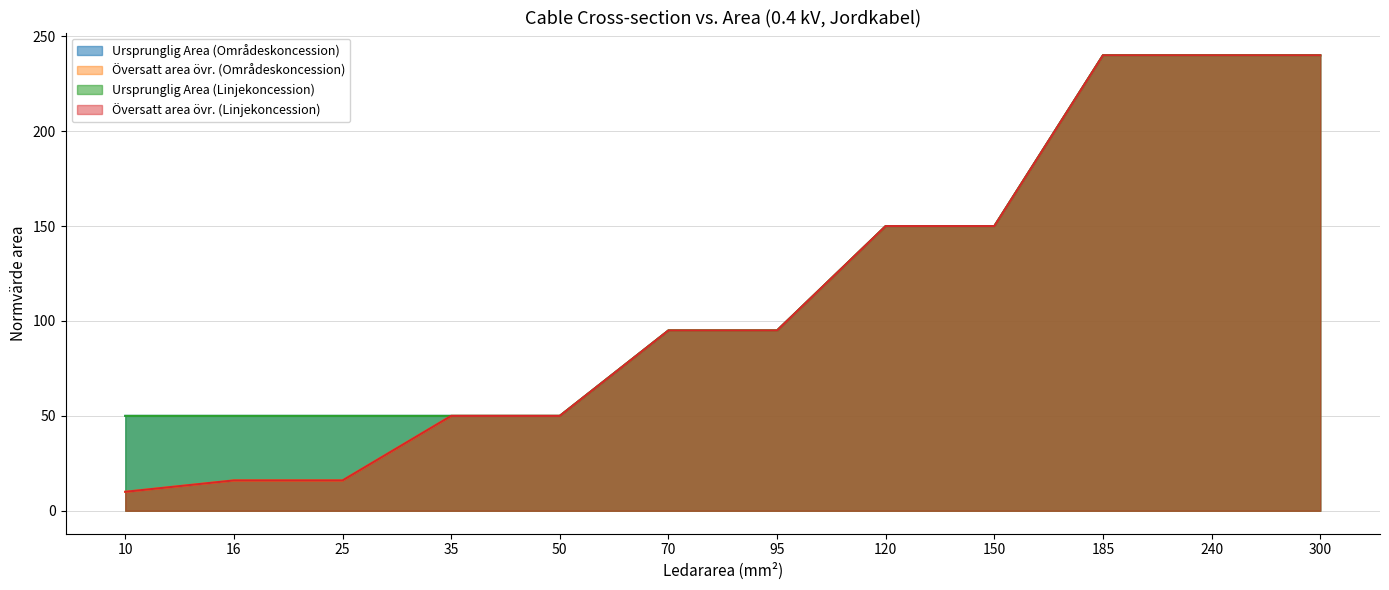

Reading right to left, list all the values displayed in this chart.

Ursprunglig Area (Områdeskoncession): 300=240	240=240	185=240	150=150	120=150	95=95	70=95	50=50	35=50	25=50	16=50	10=50
Översatt area övr. (Områdeskoncession): 300=240	240=240	185=240	150=150	120=150	95=95	70=95	50=50	35=50	25=16	16=16	10=10
Ursprunglig Area (Linjekoncession): 300=240	240=240	185=240	150=150	120=150	95=95	70=95	50=50	35=50	25=50	16=50	10=50
Översatt area övr. (Linjekoncession): 300=240	240=240	185=240	150=150	120=150	95=95	70=95	50=50	35=50	25=16	16=16	10=10